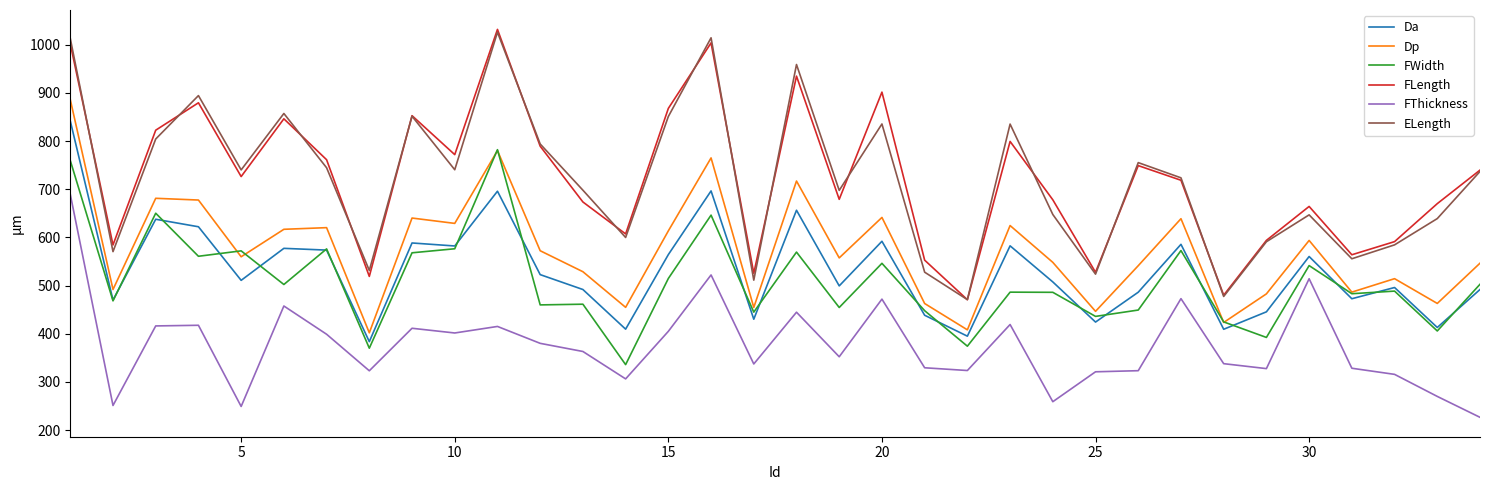

What is the smallest value displayed?

226.5